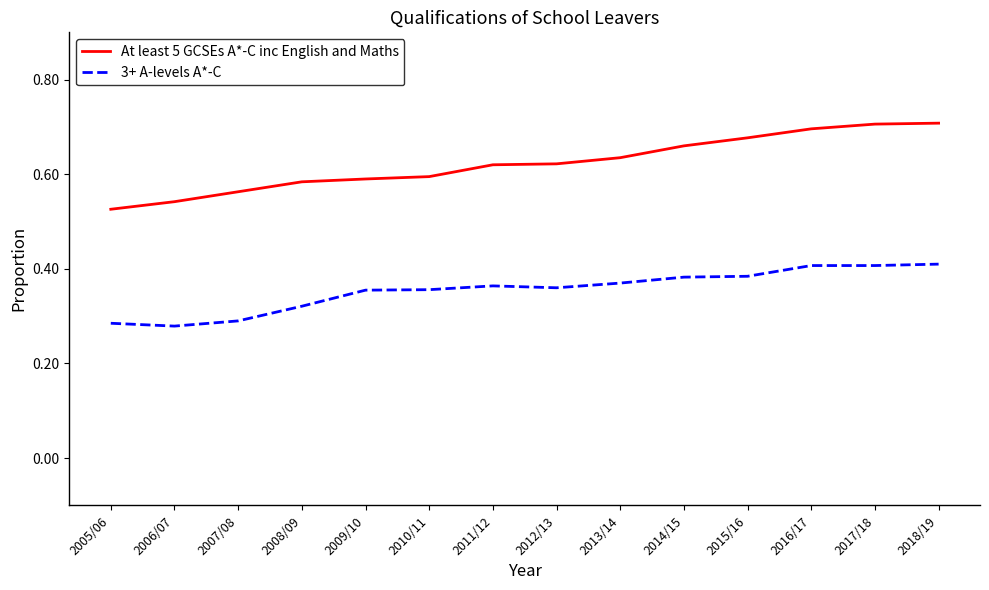

Does the chart have visible grid lines?

No